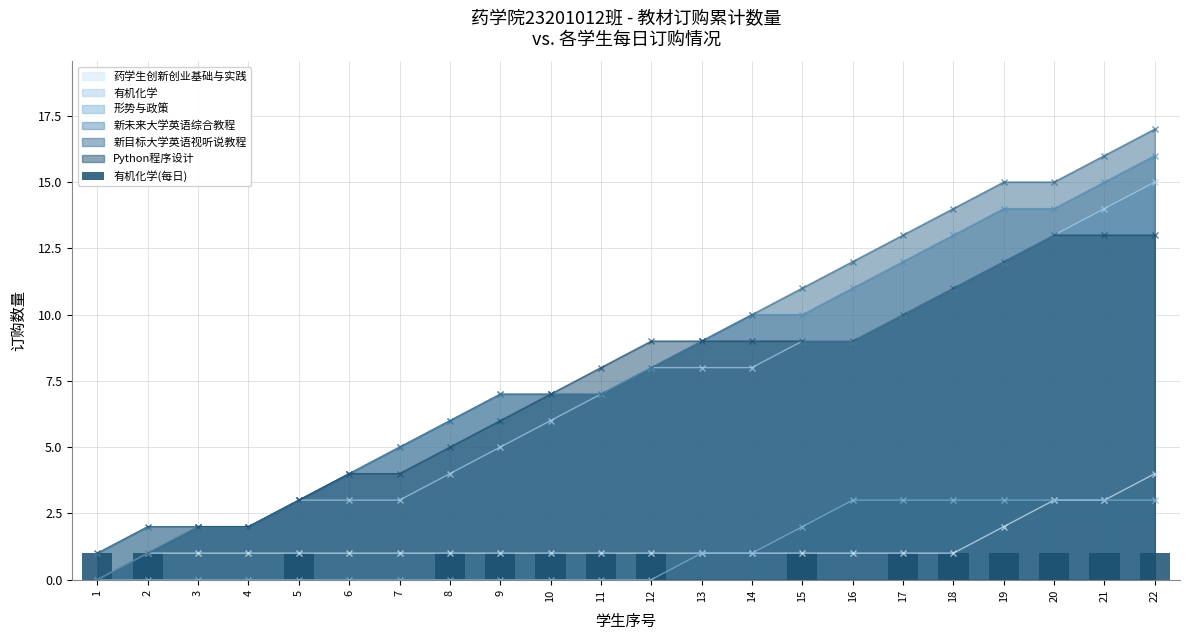

True or false: 新目标大学英语视听说教程 has a value of 2 at 4.

True